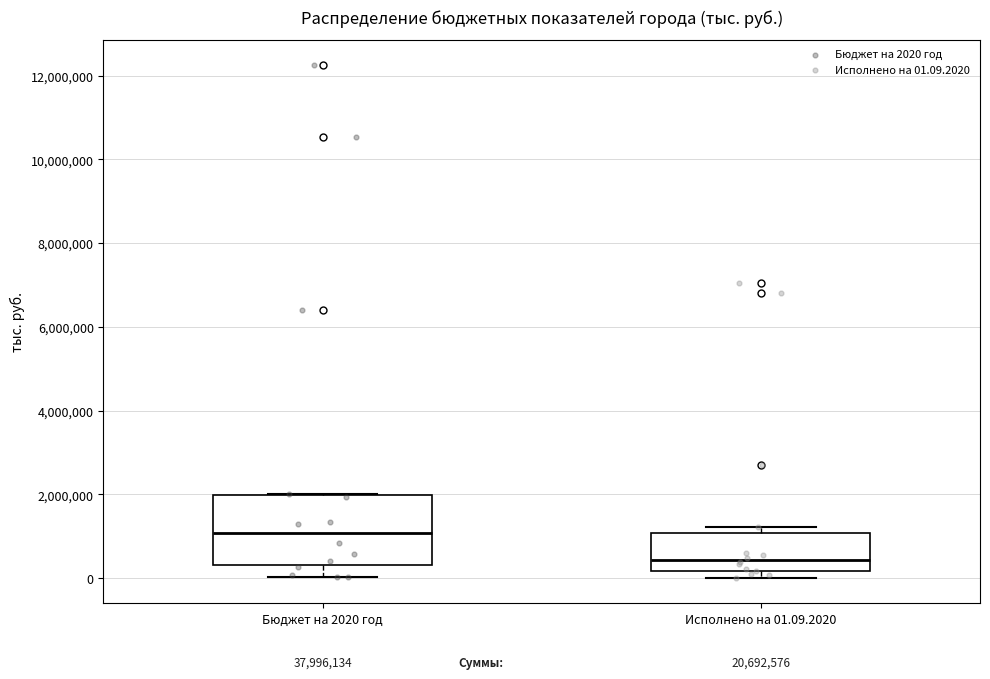

Reading left to right, read every box against the y-axis: the position of its median line, the range the box covers, and the ends of its whiskers. The values are not printed on the chart, so give them approximately, as read against the axis.

Бюджет на 2020 год: median 1000000, box 400000 to 2000000, whiskers 0 to 2000000
Исполнено на 01.09.2020: median 400000, box 200000 to 1000000, whiskers 0 to 1200000